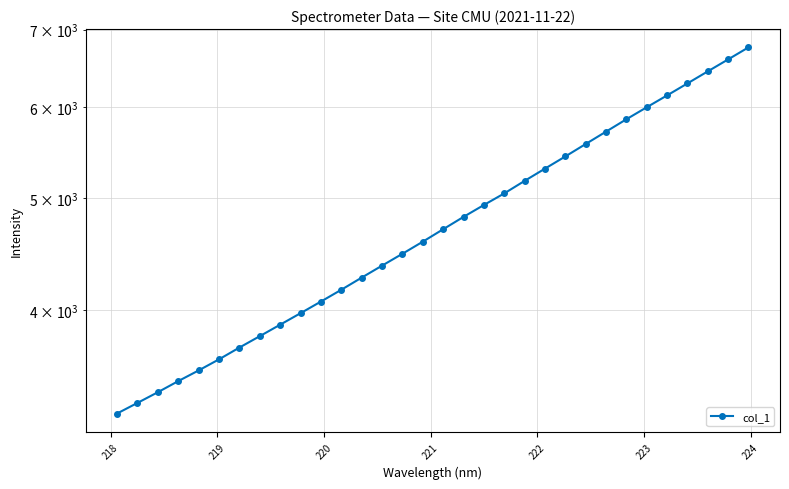

What is the difference between the second highest and minimum values?

3341.6